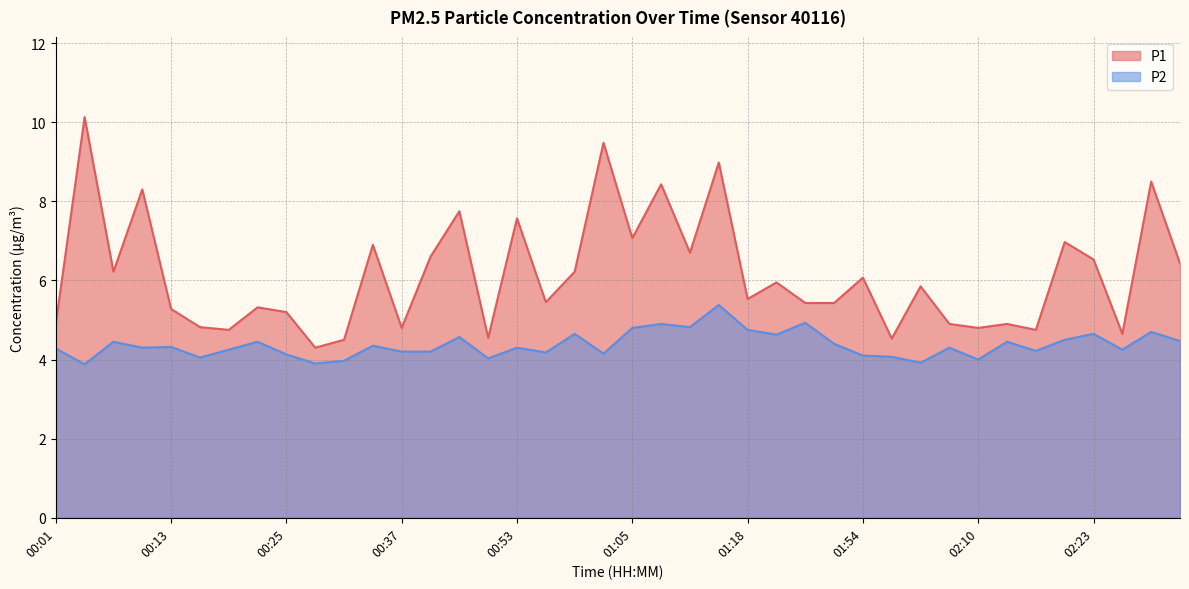

True or false: P2 and P1 intersect in this chart.

False